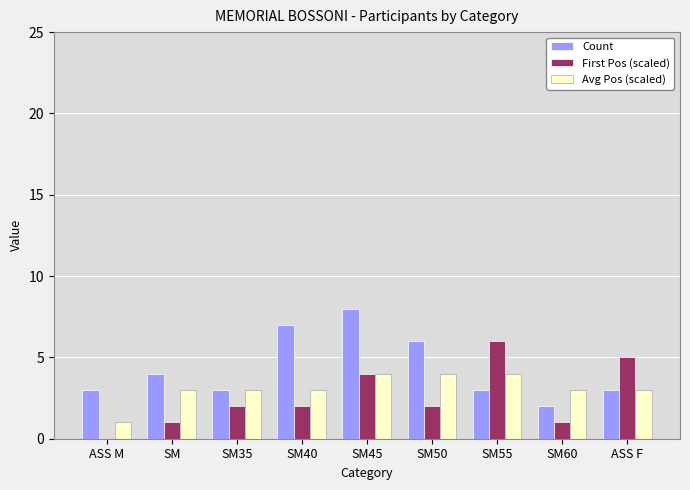

What is the maximum value for First Pos (scaled)?

6